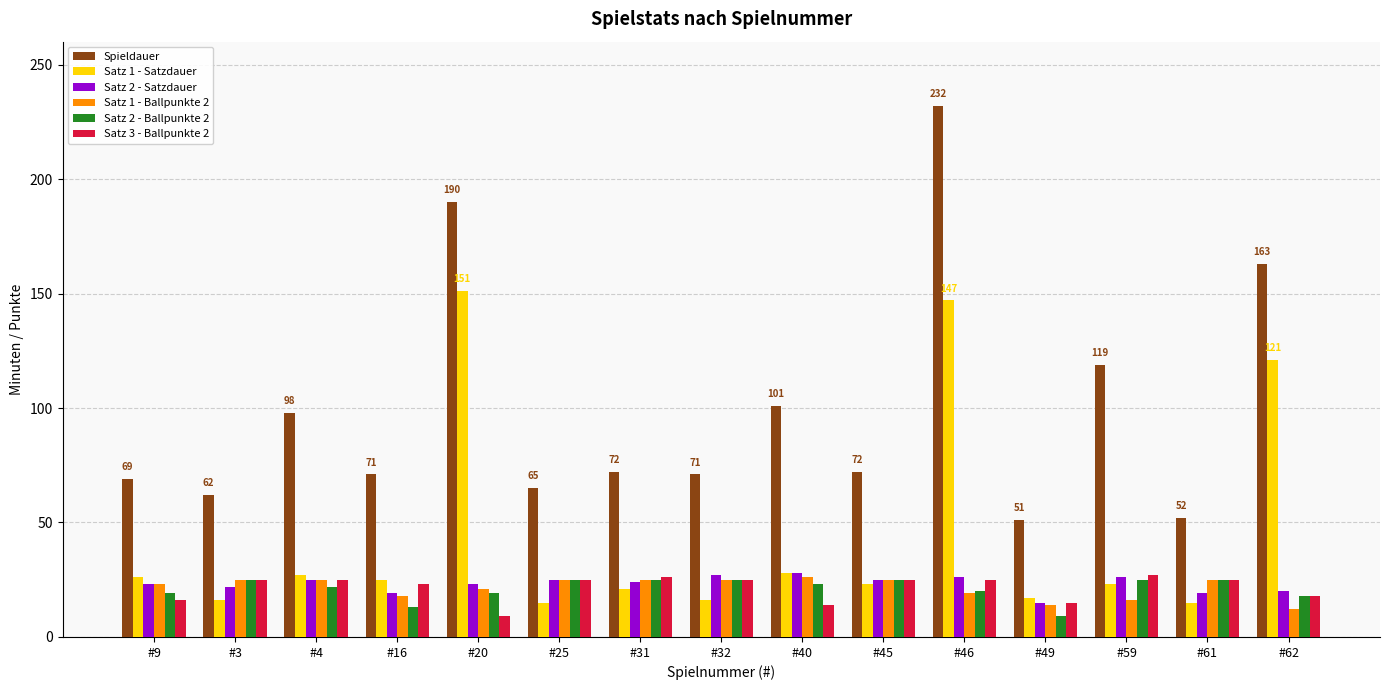

What is the label of the 3rd bar from the right?

#59